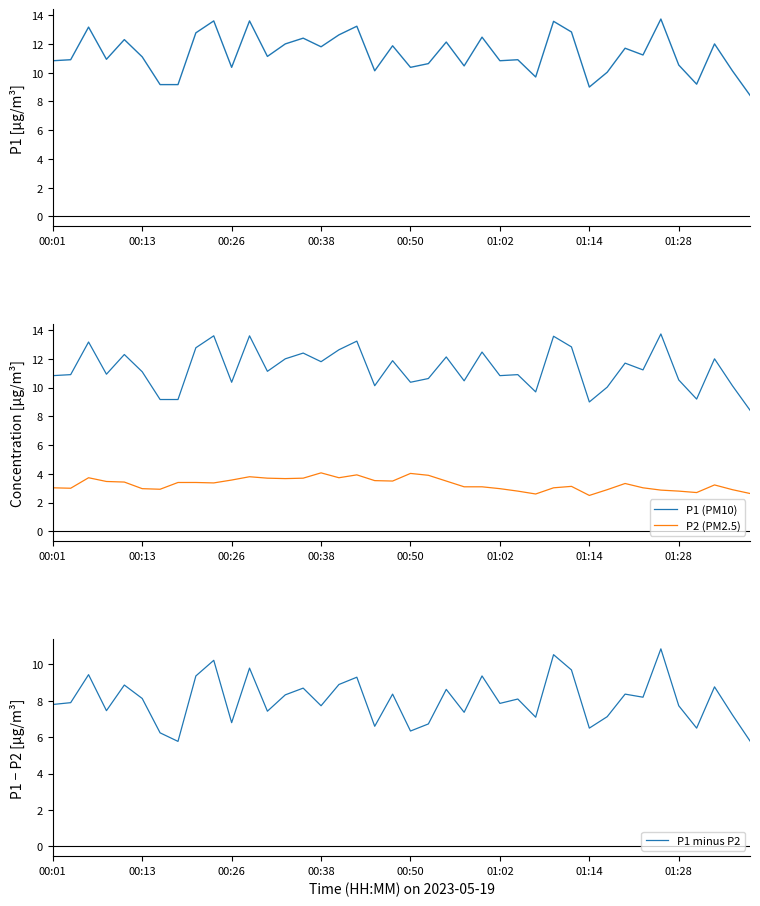

At how many categories does at least one series exceed 7?

40